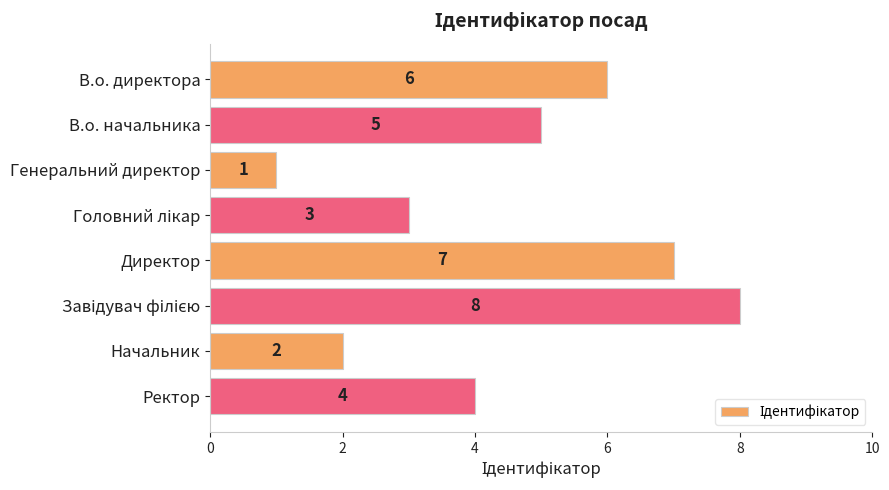

What is the sum of all values?

36